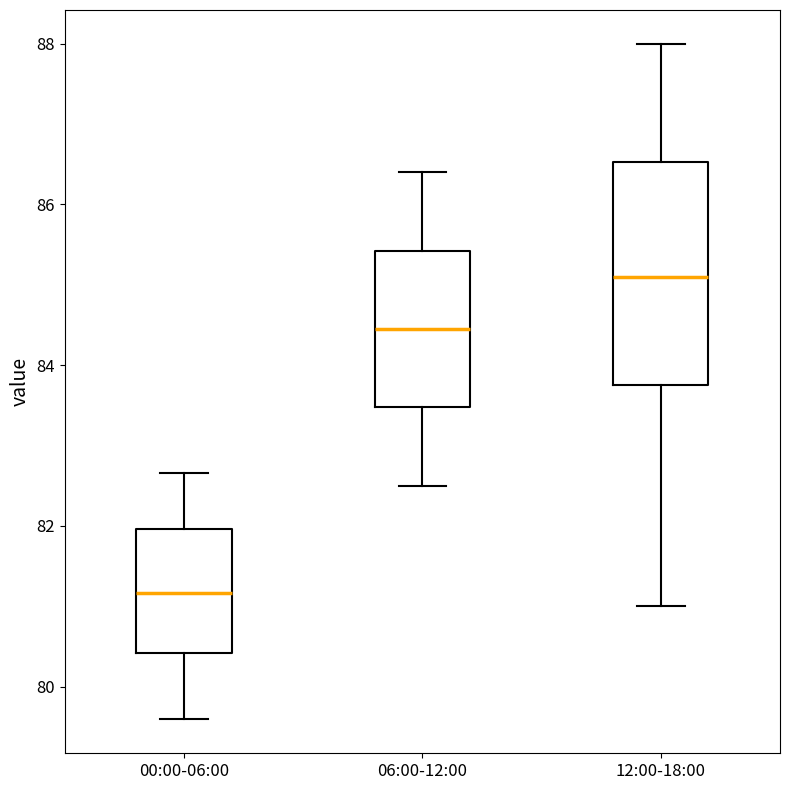

Reading left to right, transcribe this box plot: for each box, give where its median line is, the range the box spans, and where its two whiskers end, as read against the y-axis. The values are not printed on the chart, so give them approximately, as read against the axis.

00:00-06:00: median 81.2, box 80.4 to 82.0, whiskers 79.6 to 82.6
06:00-12:00: median 84.4, box 83.4 to 85.4, whiskers 82.6 to 86.4
12:00-18:00: median 85.2, box 83.8 to 86.6, whiskers 81.0 to 88.0